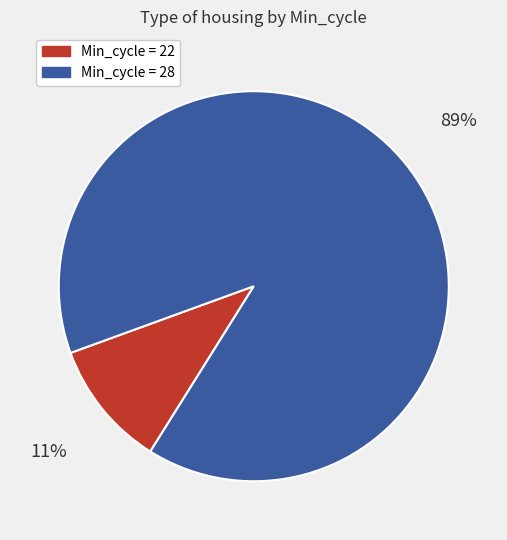

Does any single category account for the majority?

Yes